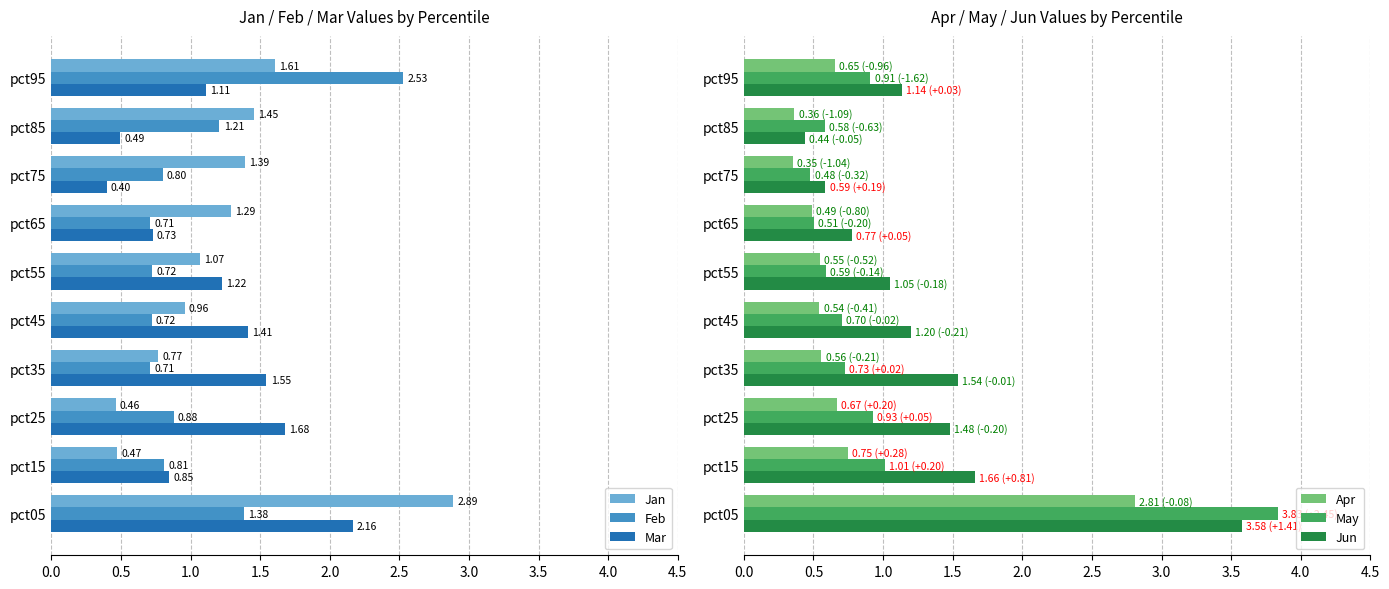

True or false: Apr has a value of 0.8 at pct65.

False